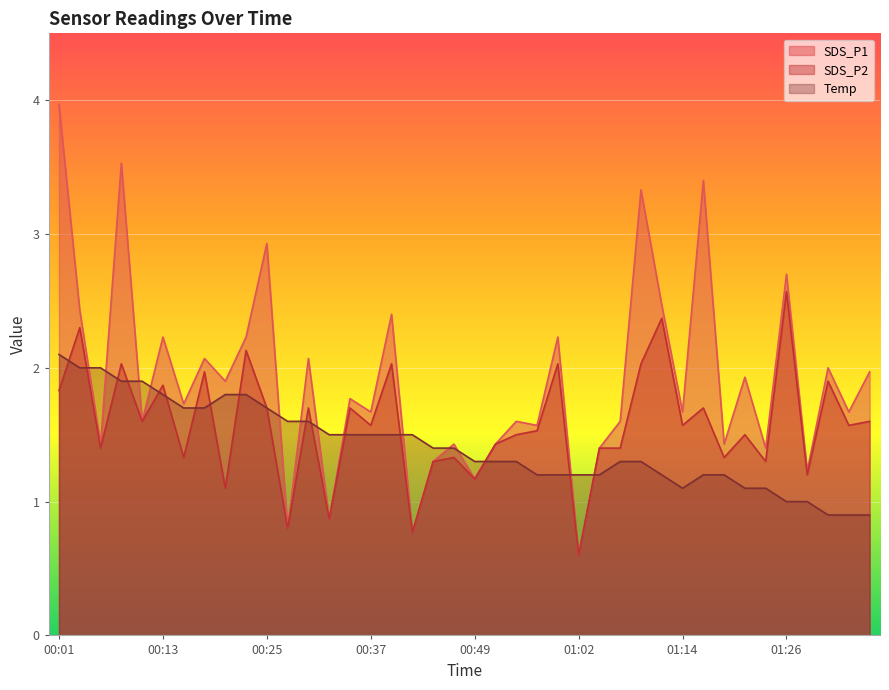

True or false: SDS_P1 has a value of 2.4 at 00:08.

False